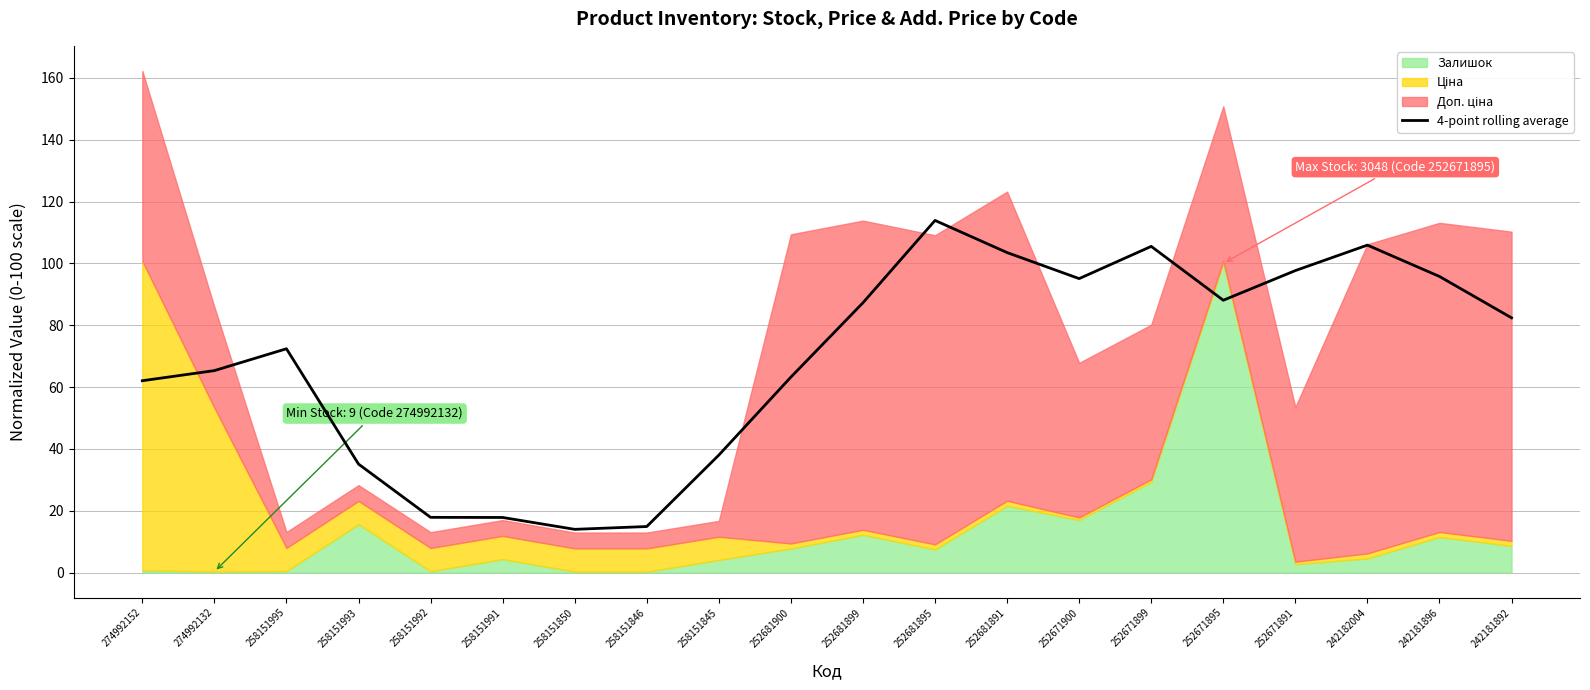

How many points are higher than both their immediate neighbors (excluding endpoints)?

4